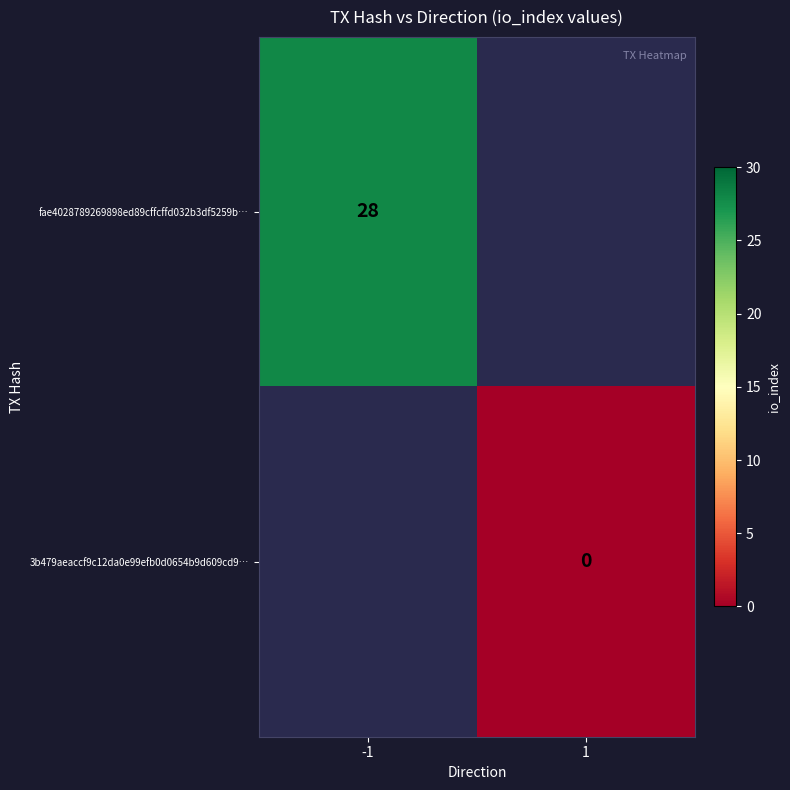

Is it true that fae4028789269898ed89cffcffd032b3df5259b… equals 28 at -1?

True